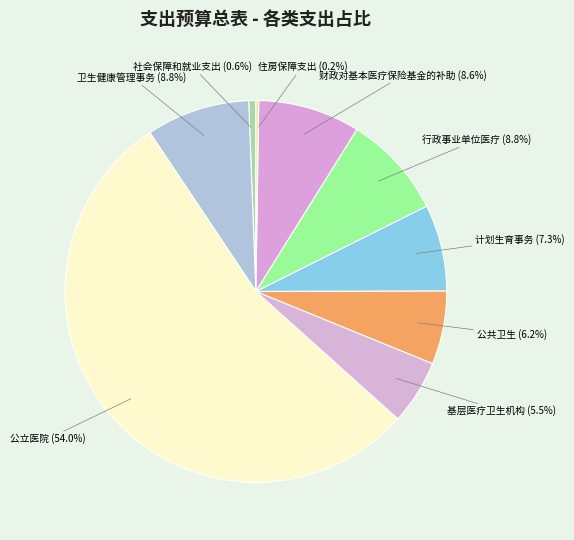

Rank the categories by value from lowest to highest.

住房保障支出, 社会保障和就业支出, 基层医疗卫生机构, 公共卫生, 计划生育事务, 财政对基本医疗保险基金的补助, 行政事业单位医疗, 卫生健康管理事务, 公立医院